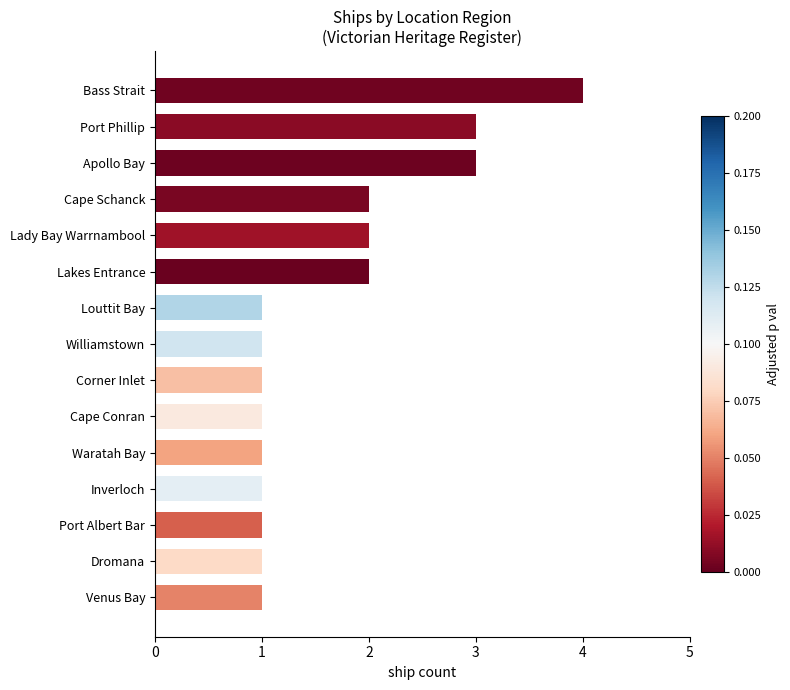

What is the difference between the maximum and second lowest values?

3